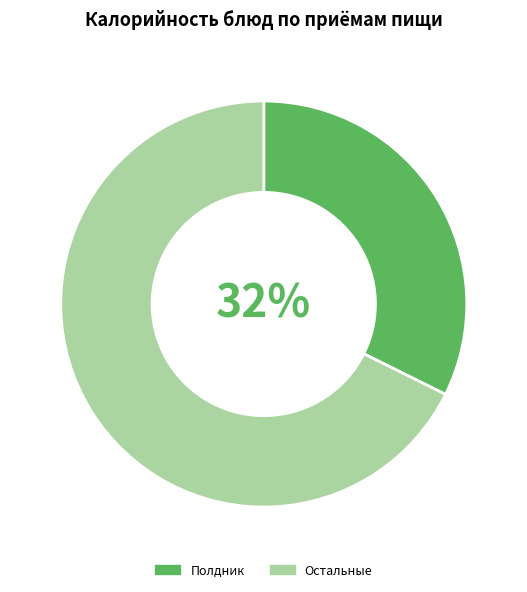

True or false: Полдник accounts for 22% of the total.

False